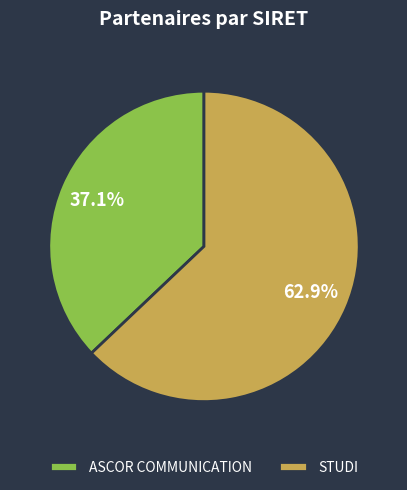

Approximately how many times larger is the value at STUDI compared to ASCOR COMMUNICATION?

1.7